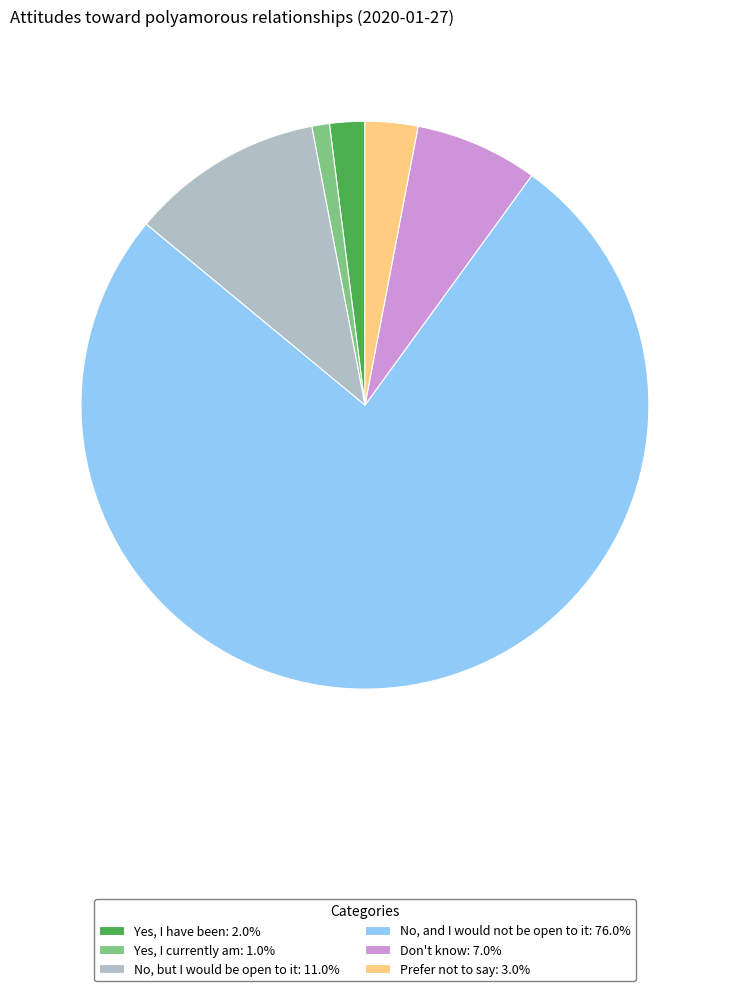

Is No, and I would not be open to it: 76.0% the majority of the pie?

Yes